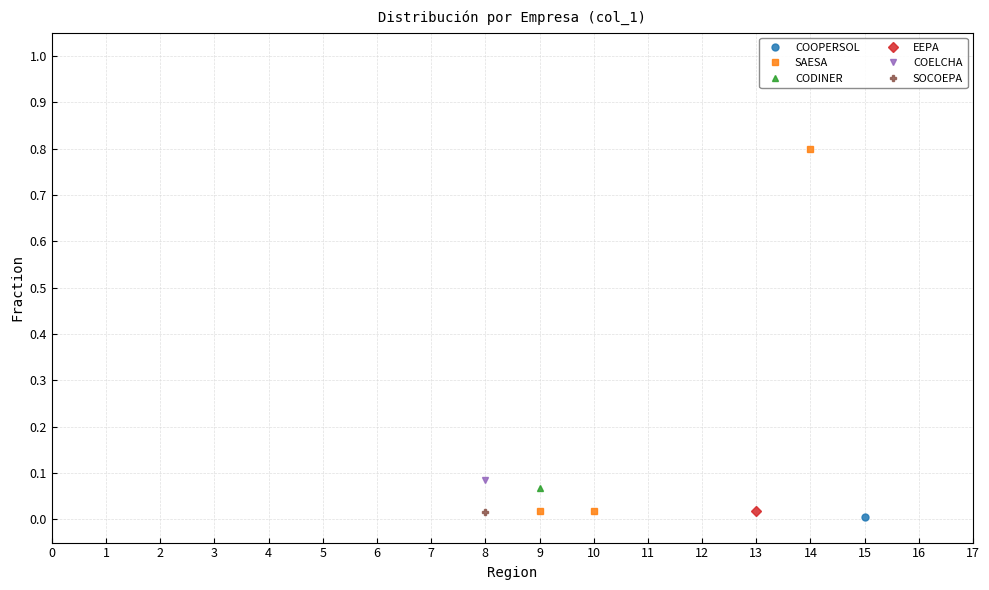

What is the value of the SAESA point at the 3rd from the left?

0.8